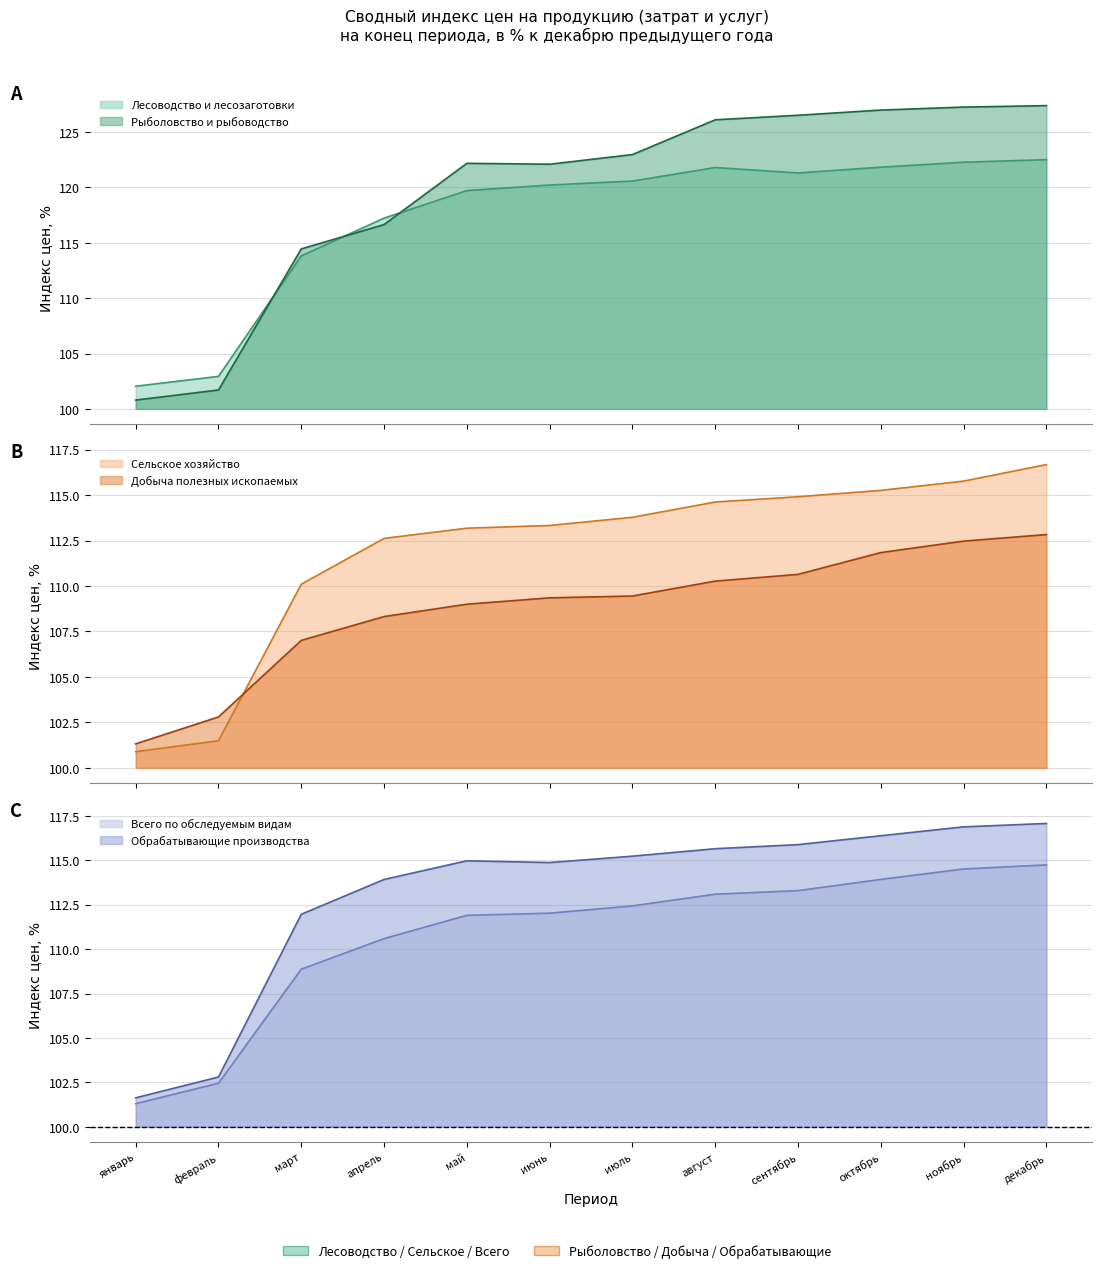

What is the greatest value displayed?

127.4